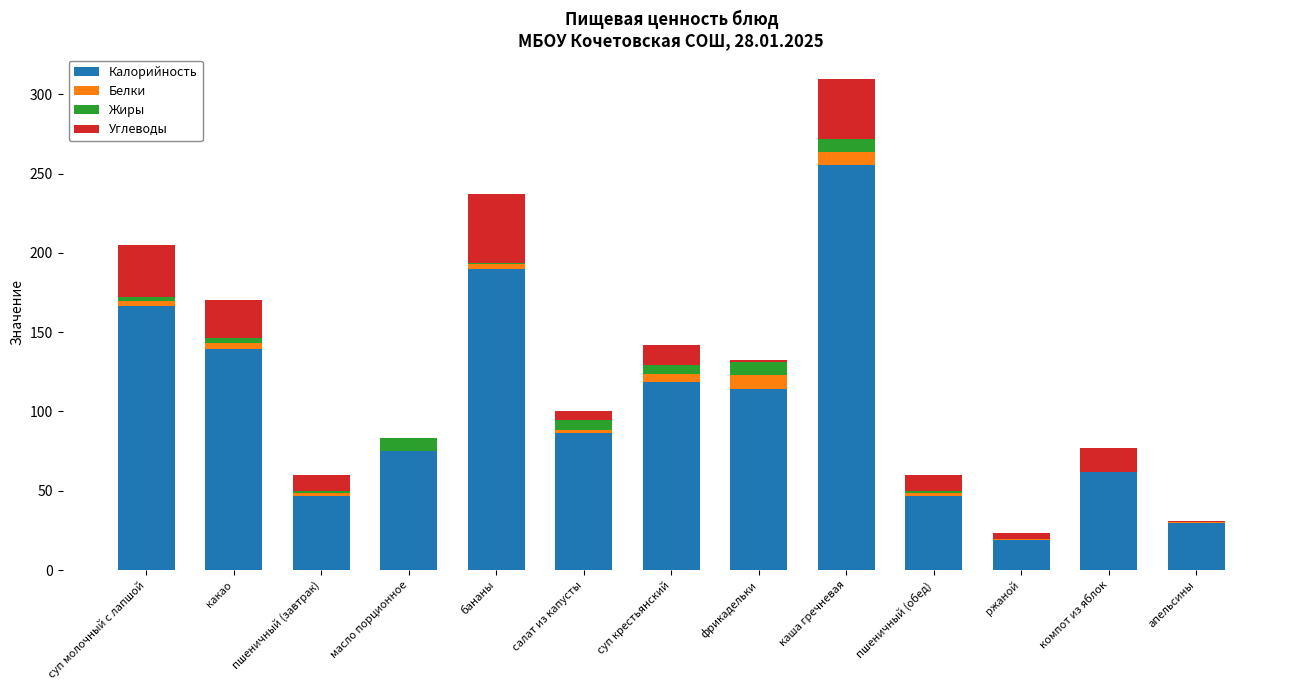

True or false: Калорийность has a value of 86.4 at салат из капусты.

True